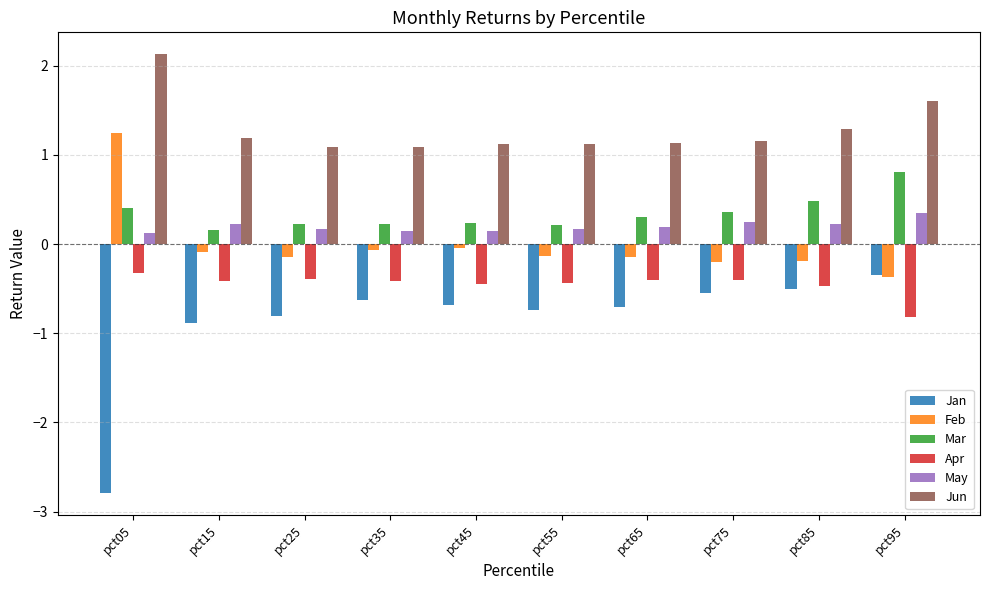

What is the smallest value displayed?

-2.8